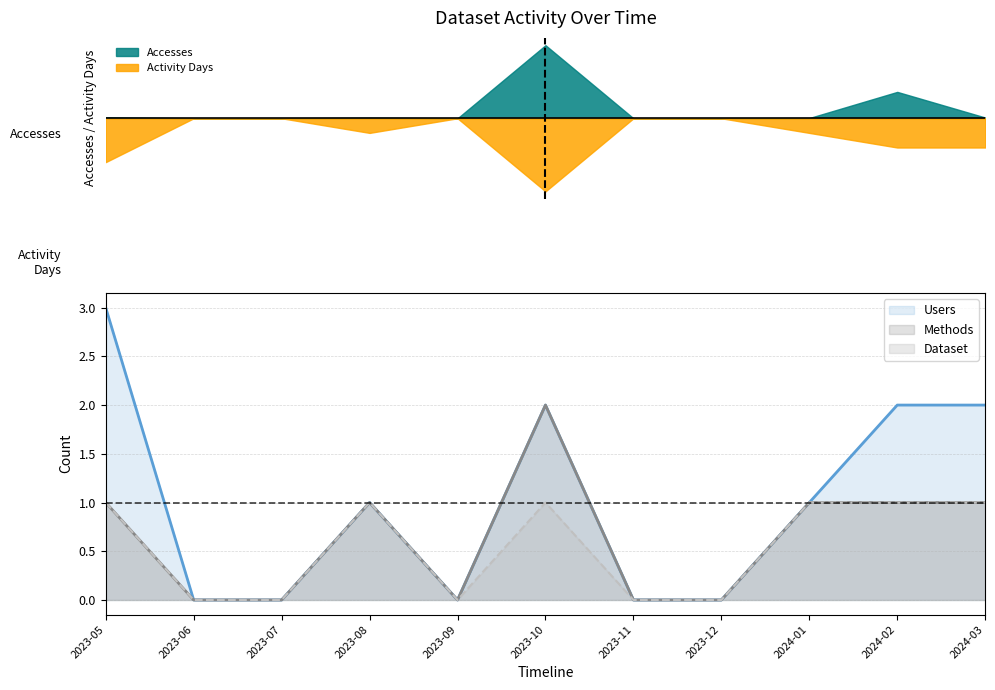

What position from the right is 2023-05?

11